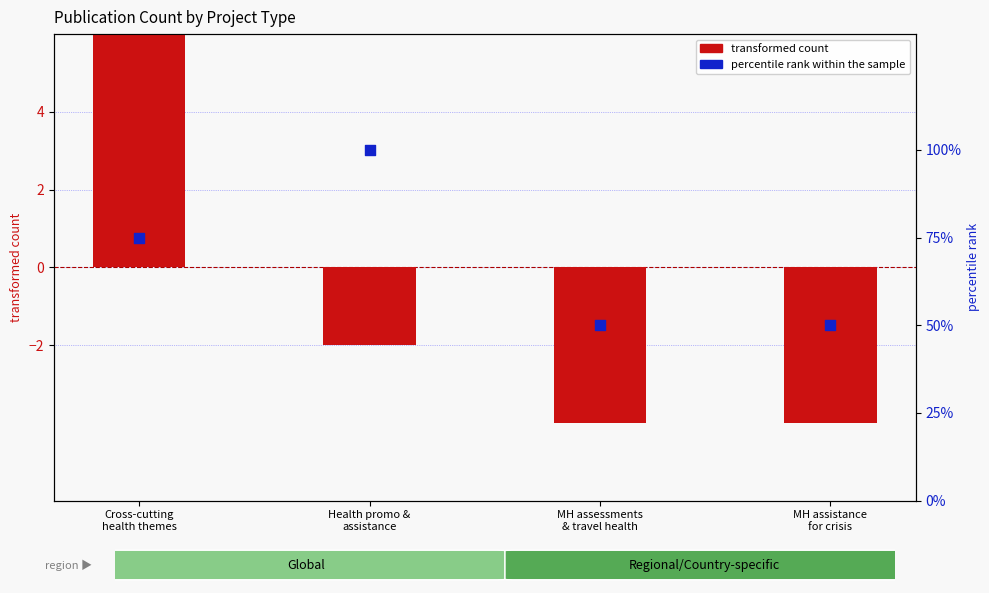

Which series has the widest spread of Y values?

percentile rank within the sample